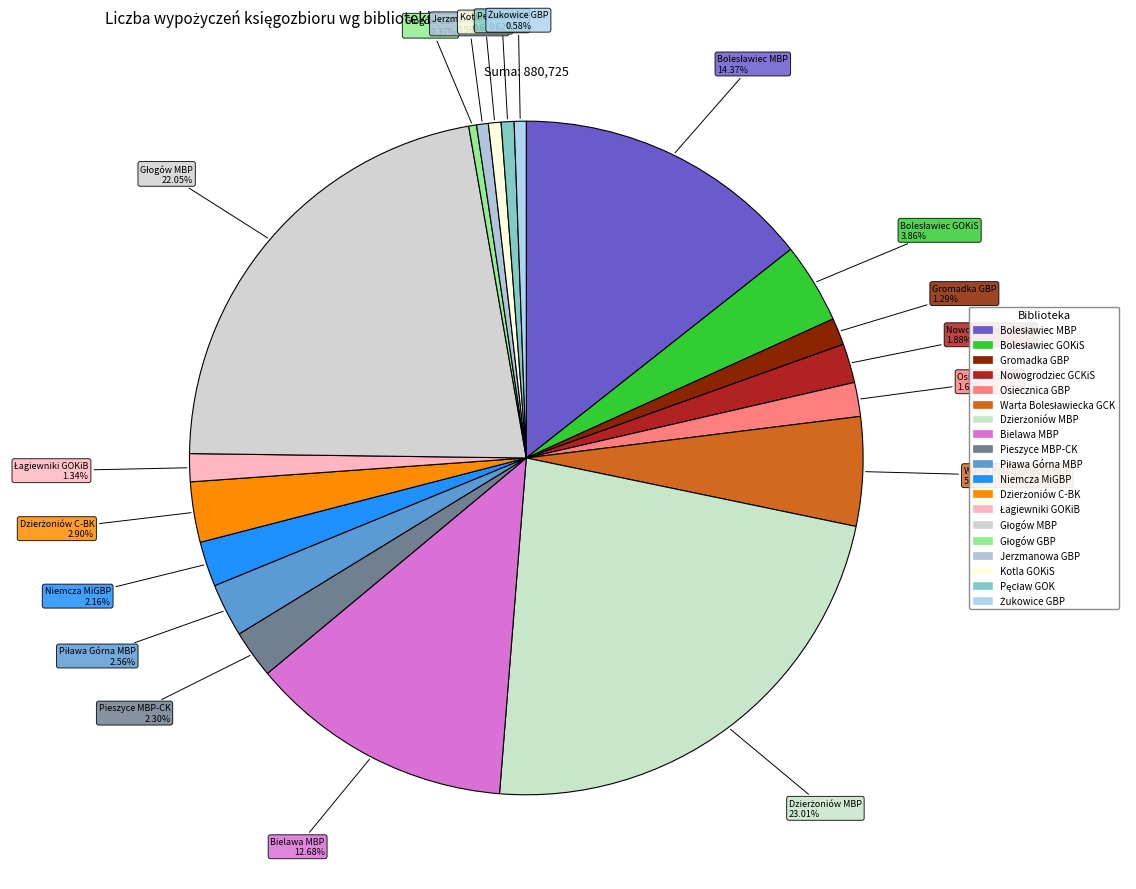

Which slice is the largest?

Dzierżoniów MBP